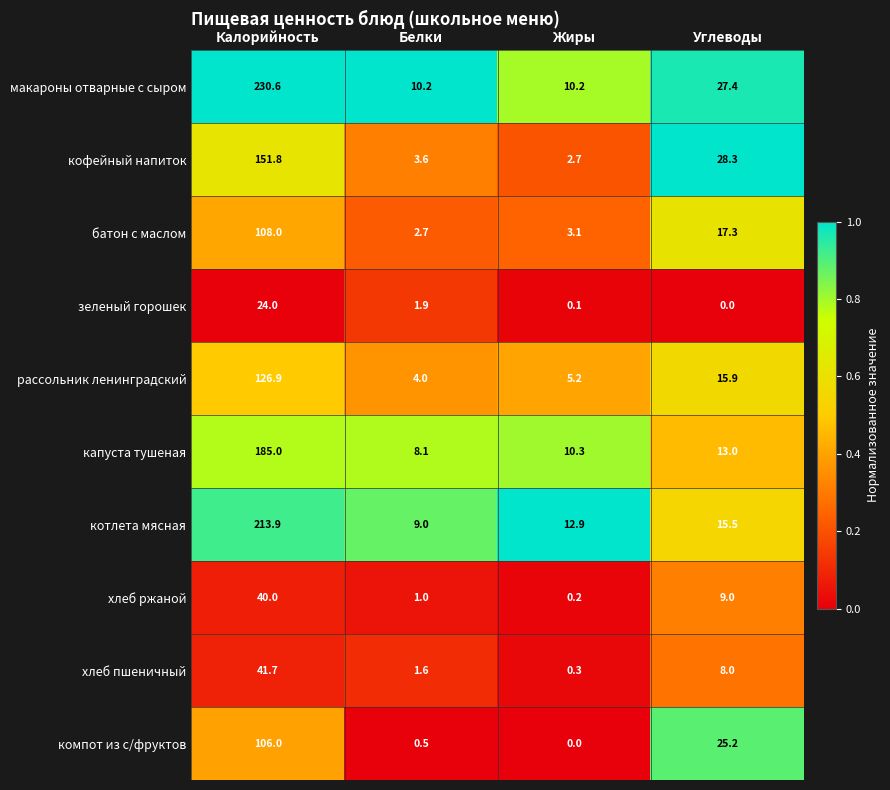

What is the spread (max minus min) of values at Углеводы?

28.3